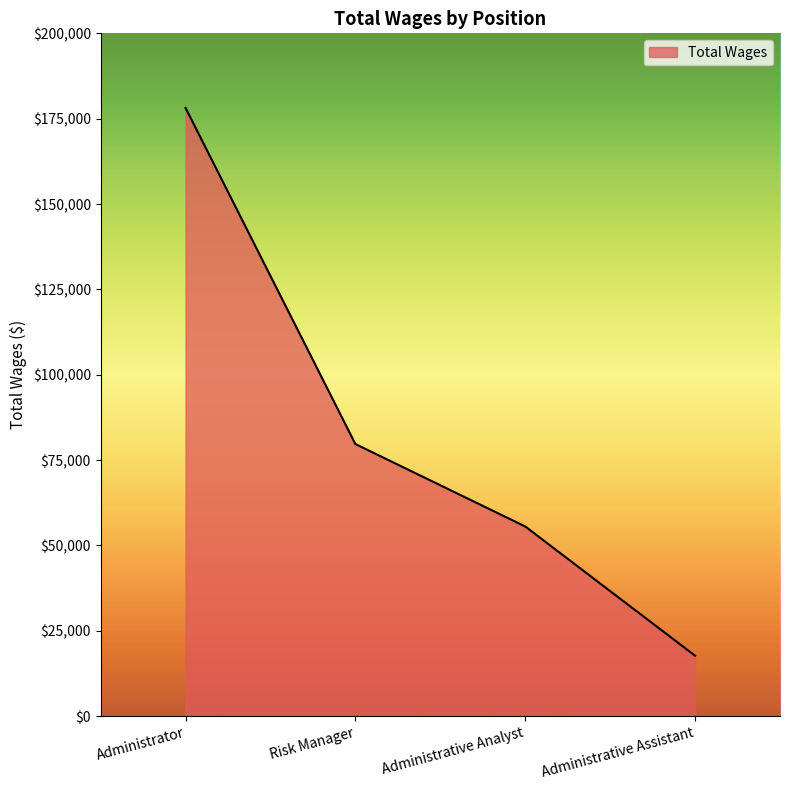

How many distinct data groups are displayed?

1